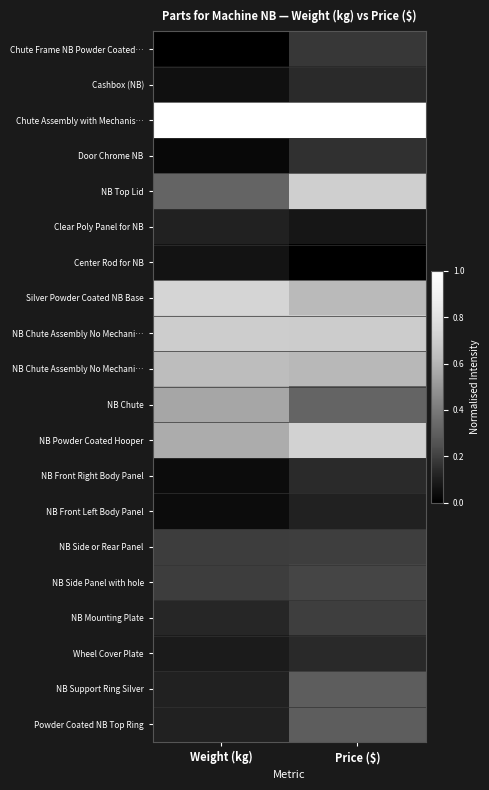

How many distinct data groups are displayed?

20